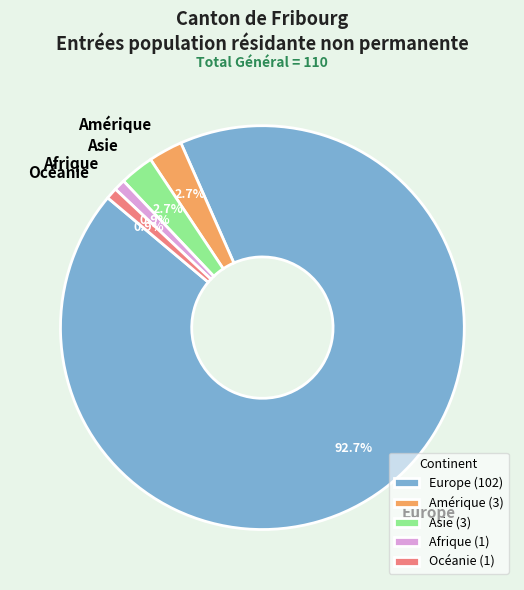

What is the largest slice in the pie chart?

Europe